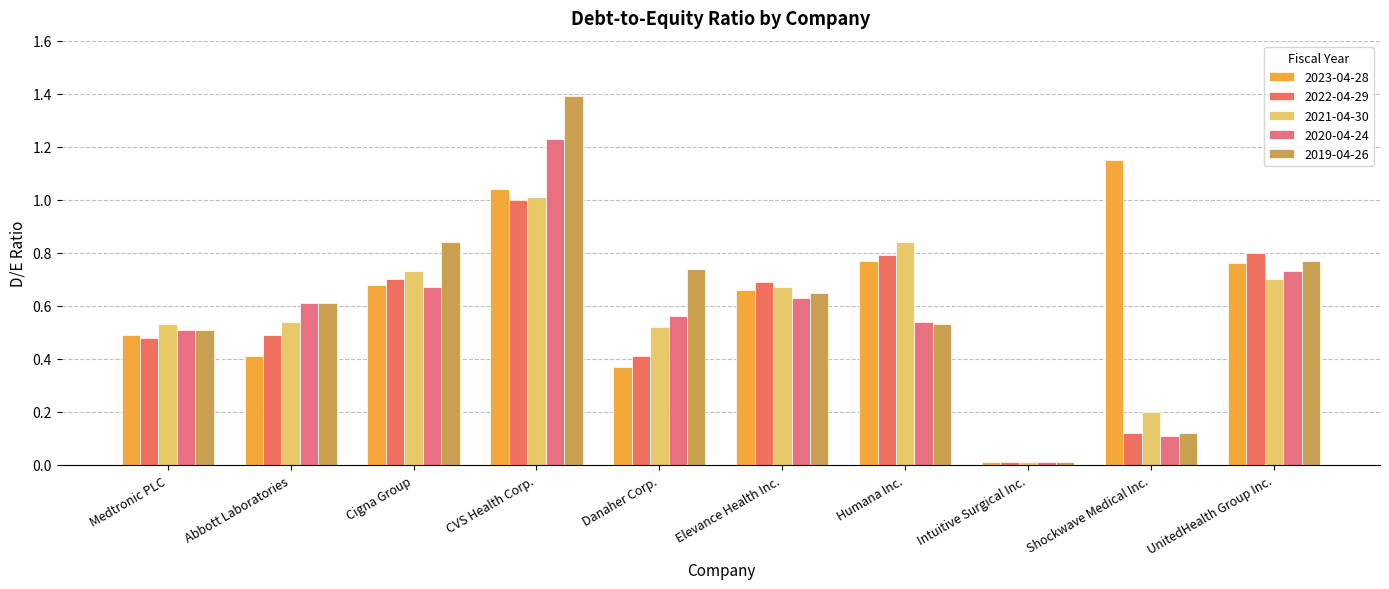

What are all the series names shown in the legend?

2023-04-28, 2022-04-29, 2021-04-30, 2020-04-24, 2019-04-26